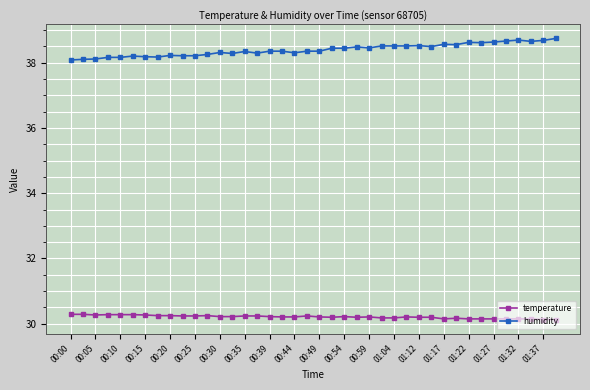

Count the temperature values in the range 30 to 31.

40